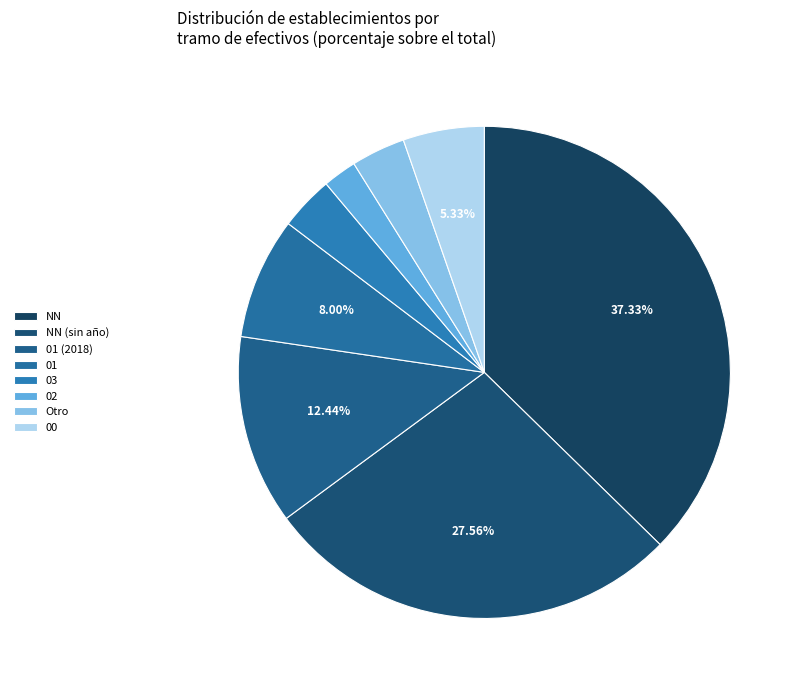

Count the number of slices in the pie.

8